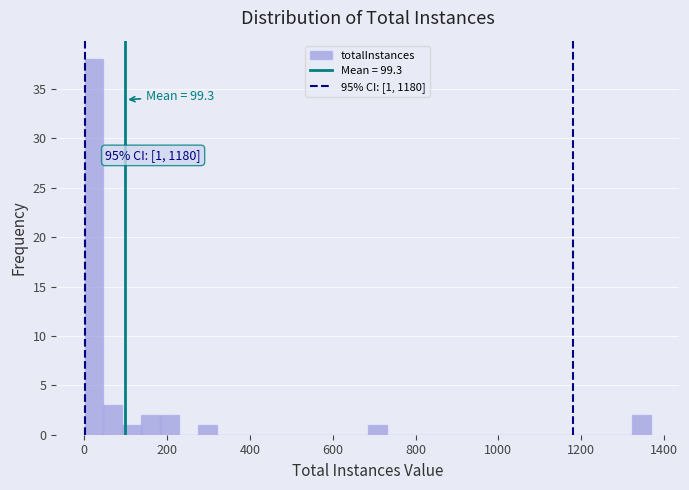

Read against the x-axis, roughly where is the centre of the tallest bar?

20